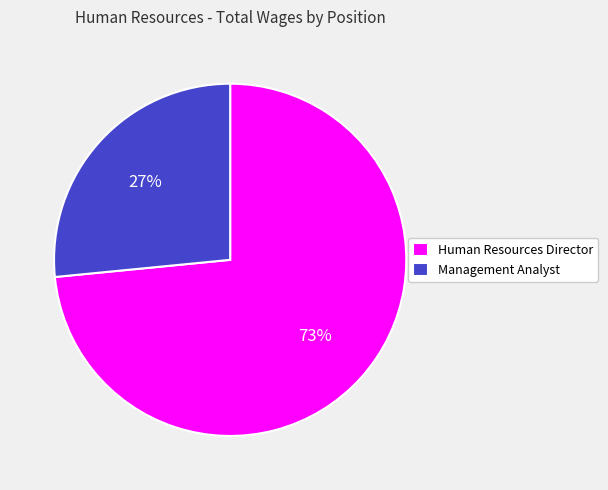

Which category has the biggest portion of the pie?

Human Resources Director